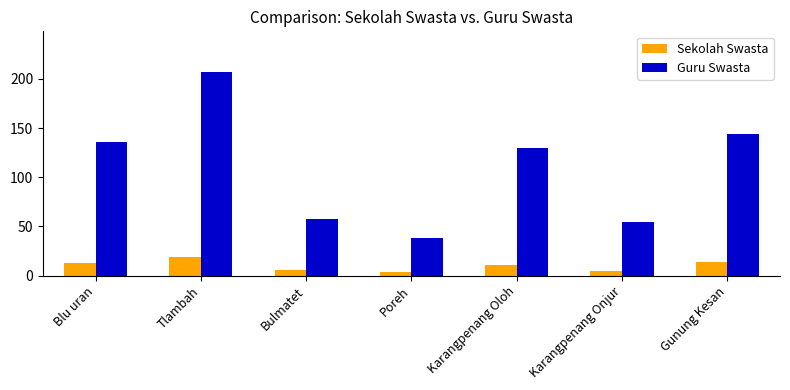

What is the difference between the maximum and minimum values in the Guru Swasta series?

169